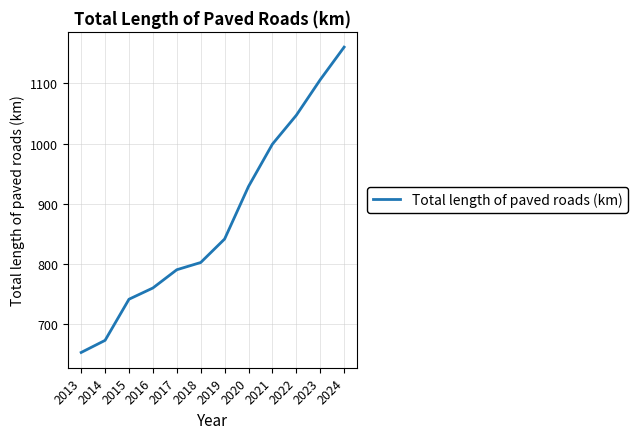

What is the change in value from 2014 to 2020?

+255.2